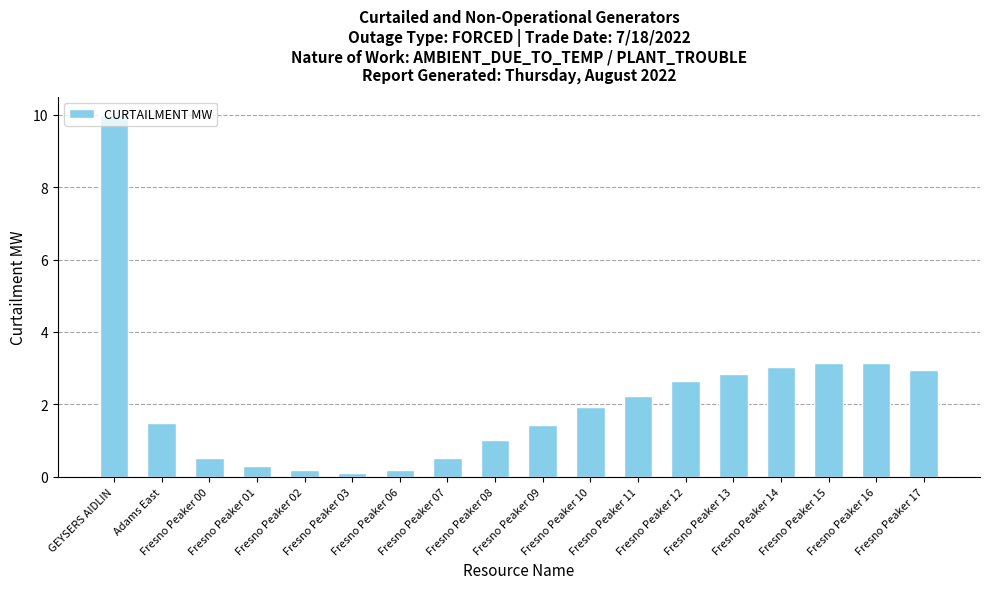

What is the value of the 13th bar from the left?

2.6